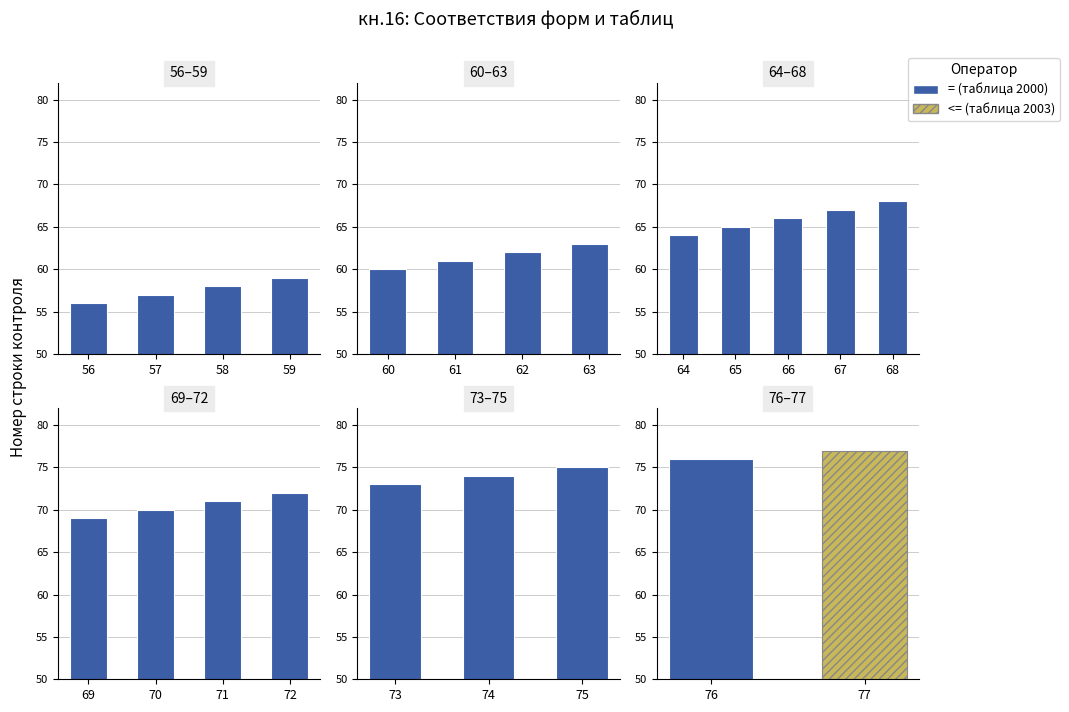

Reading right to left, transcribe all the data shown in this chart.

77	76	75	74	73	72	71	70	69	68	67	66	65	64	63	62	61	60	59	58	57	56